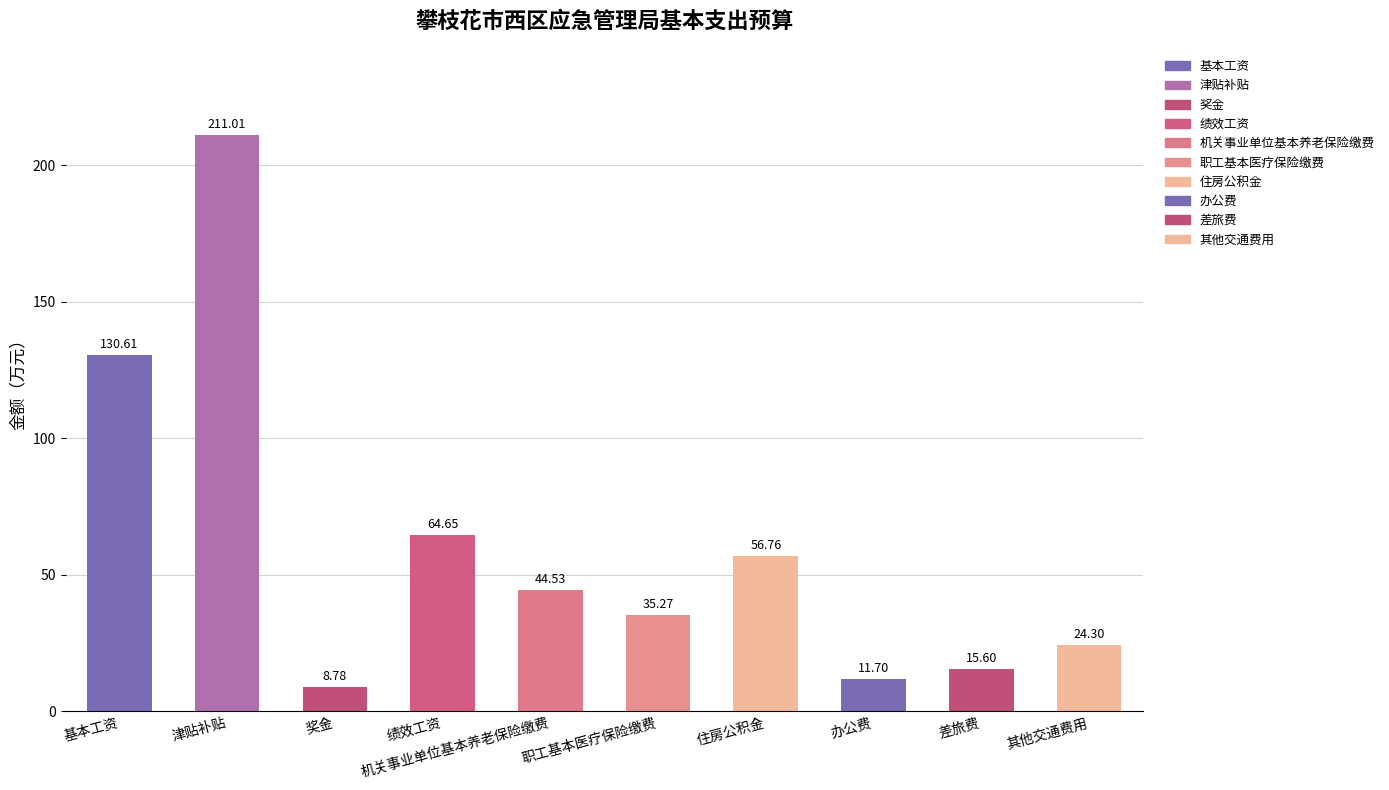

Reading right to left, extract all data points from this chart.

24.3	15.6	11.7	56.8	35.3	44.5	64.7	8.8	211.0	130.6